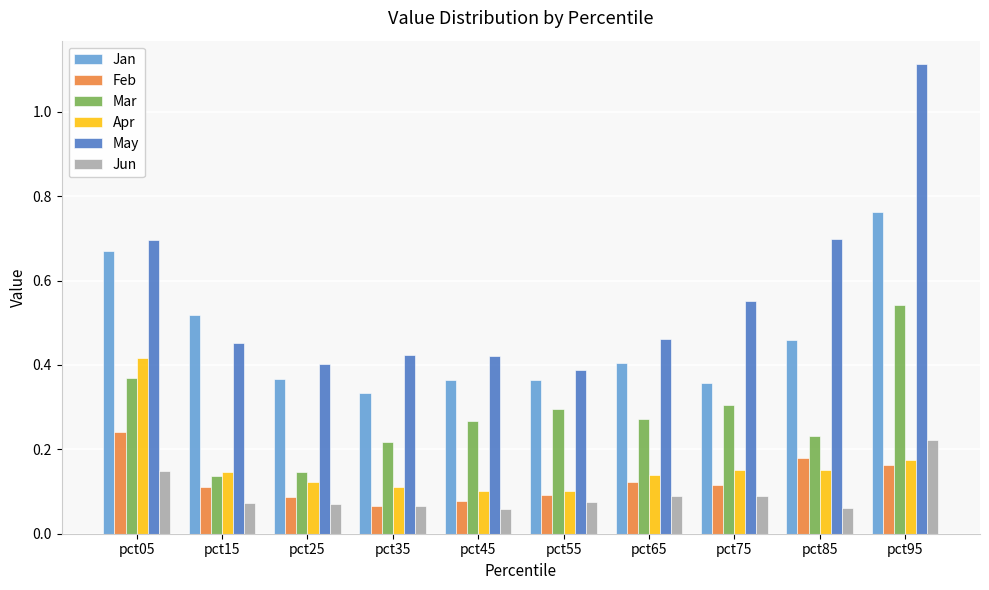

Which series has the largest range (max minus min)?

May